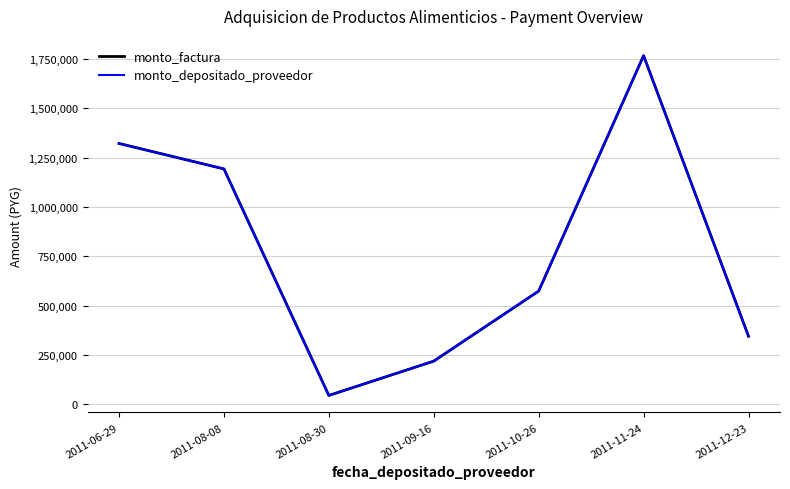

Is this an area chart (filled region under the line)?

No